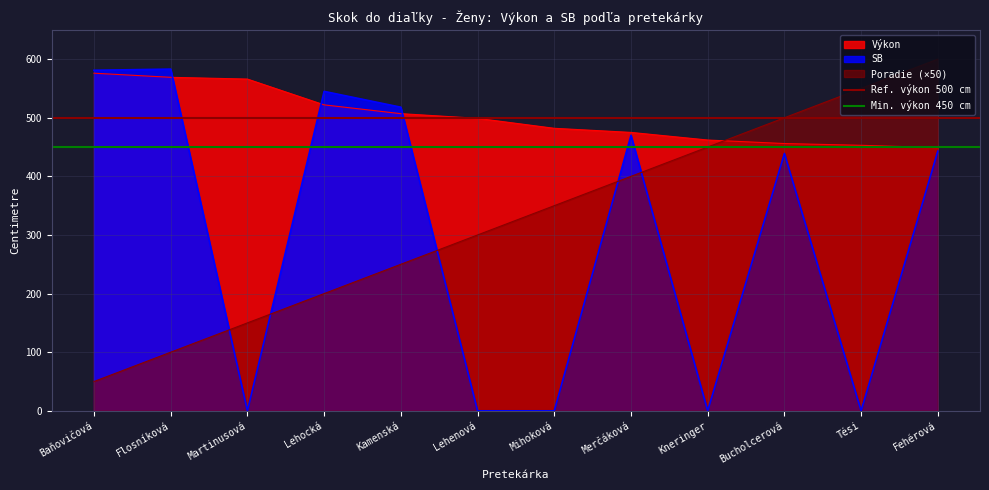

What position from the left is Flosníková?

2